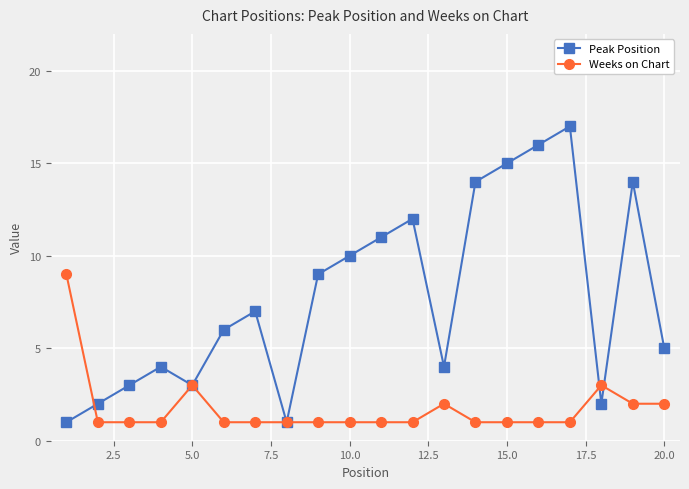

What is the difference between the maximum and minimum values in the Weeks on Chart series?

8